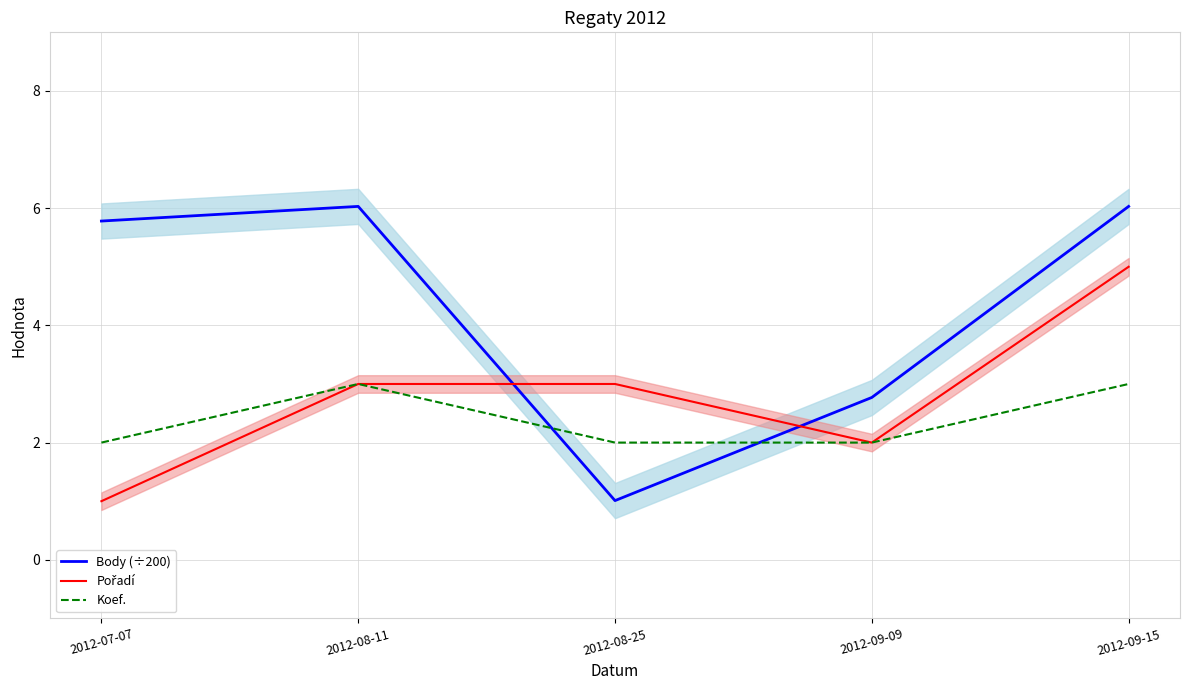

What is the approximate value of Body (÷200) at 2012-08-11?

6.0